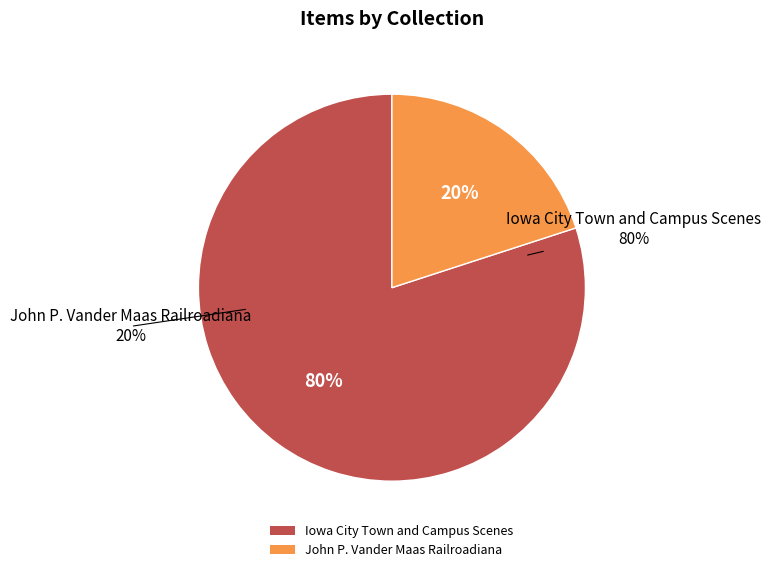

True or false: Iowa City Town and Campus Scenes accounts for 17% of the total.

False